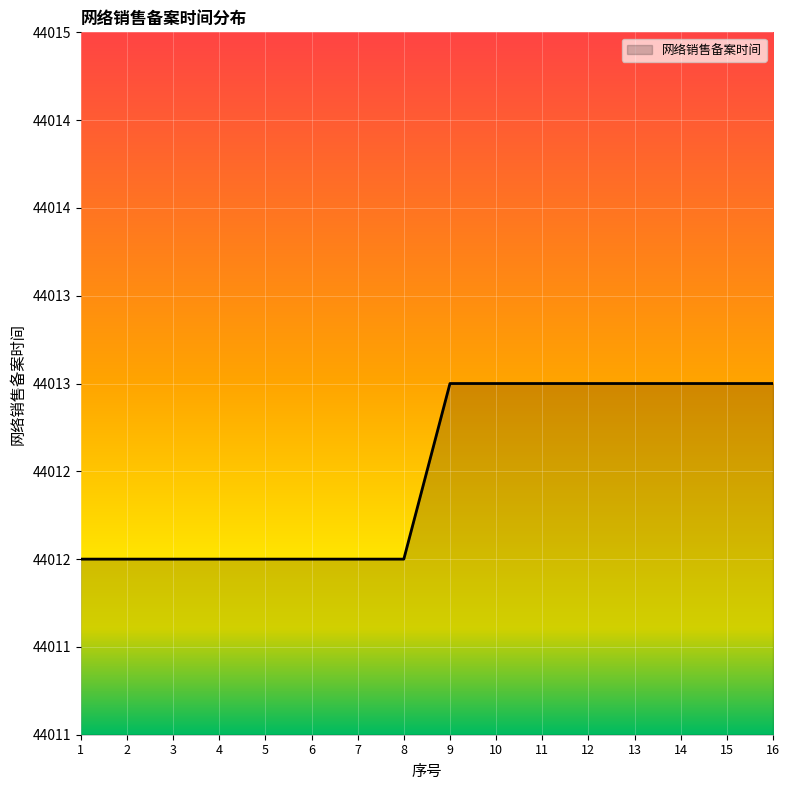

What is the change in value from 1 to 16?

+1